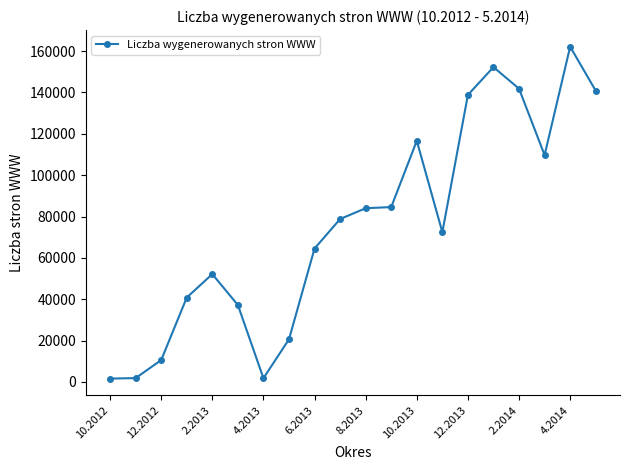

How many data points are less than 78781?

10